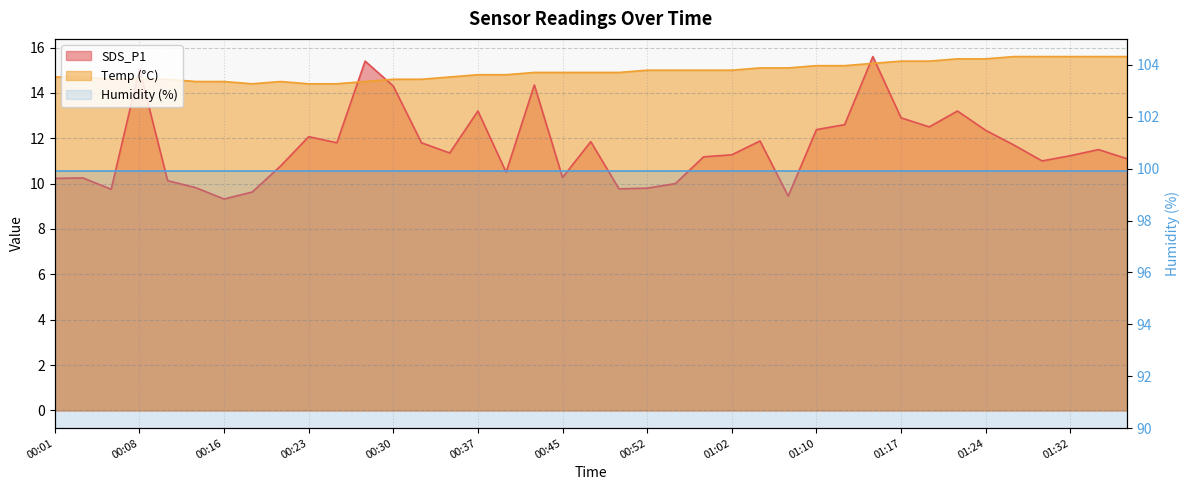

What is the total value across all series at 01:02?

26.3